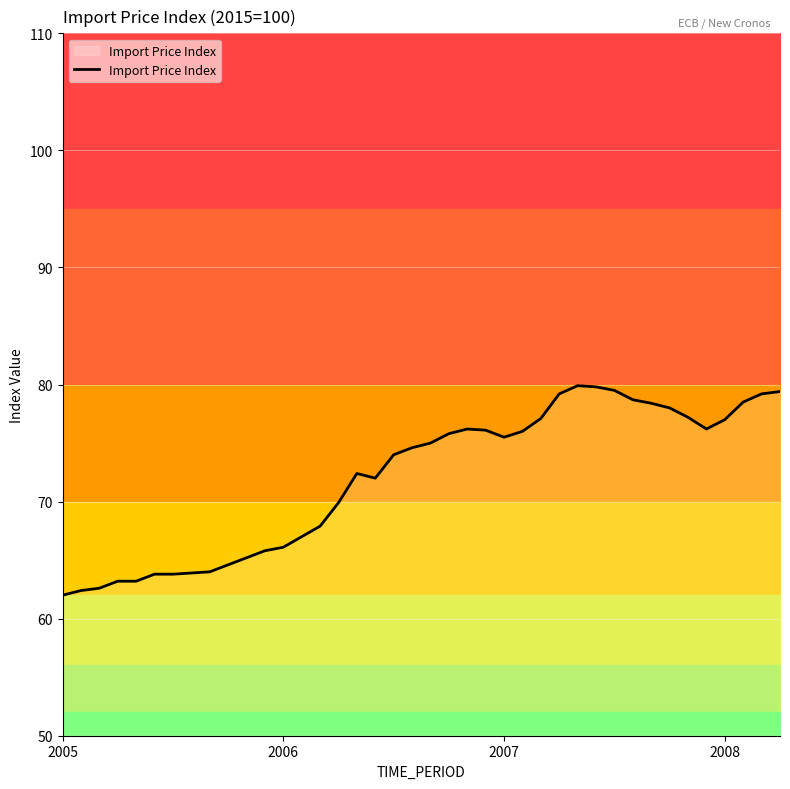

Is it true that the value at 34 is 77.2?

True